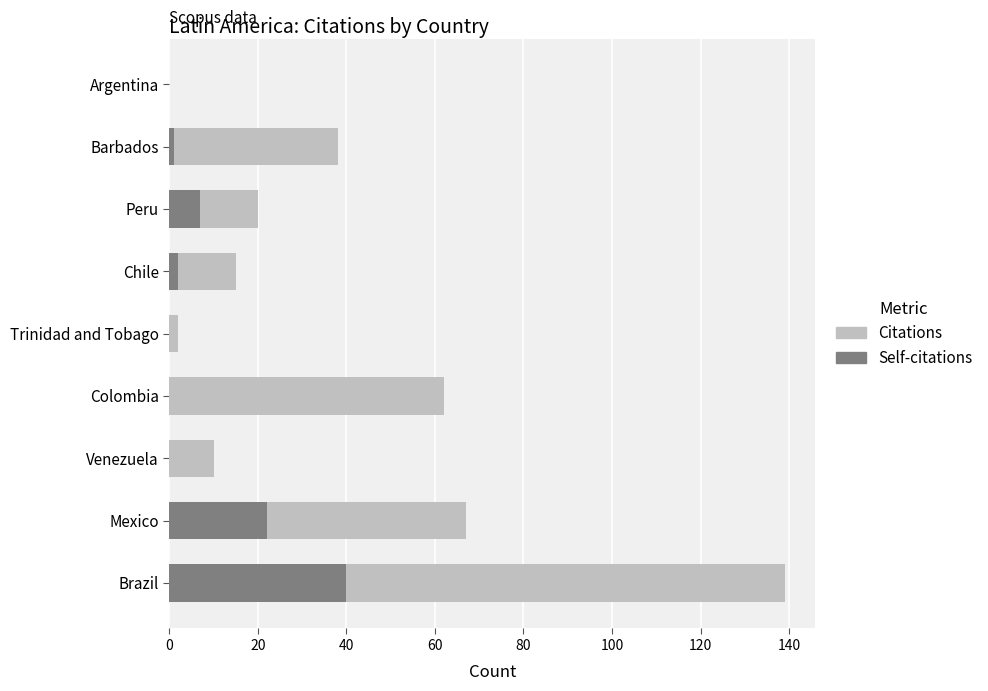

What is the average value of the Citations series?

39